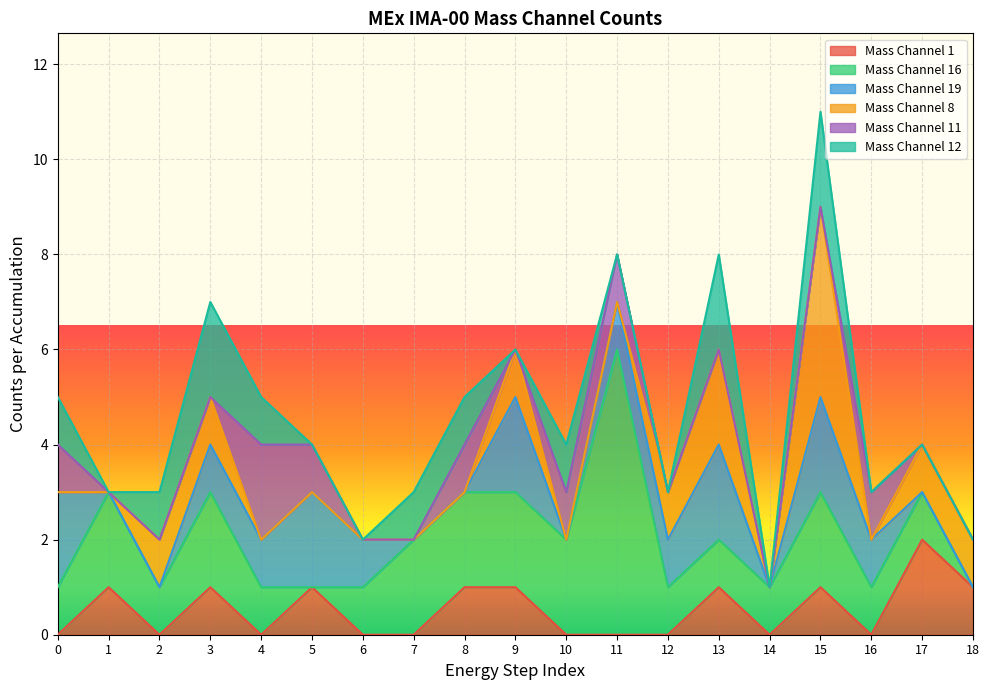

How many Mass Channel 19 values are between 0 and 2?

19